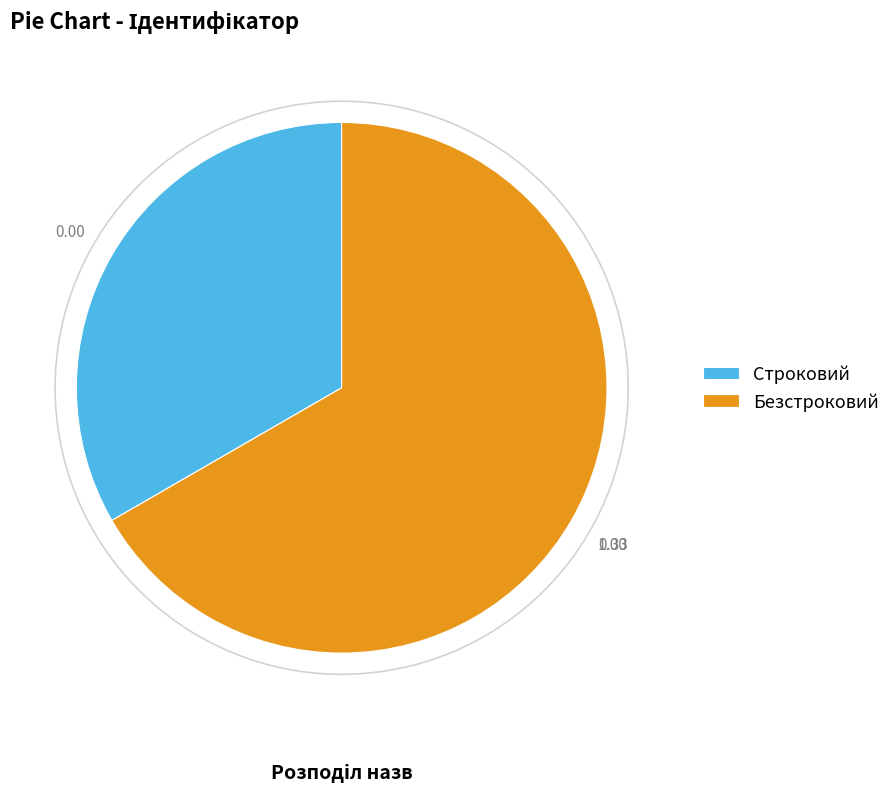

Does any single category account for the majority?

Yes